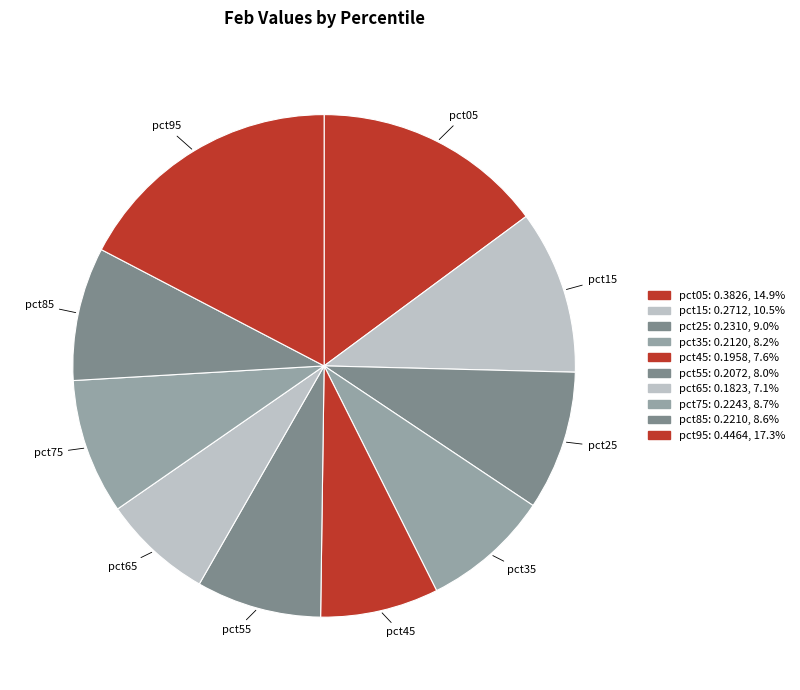

Rank the categories by value from highest to lowest.

pct95, pct05, pct15, pct25, pct75, pct85, pct35, pct55, pct45, pct65